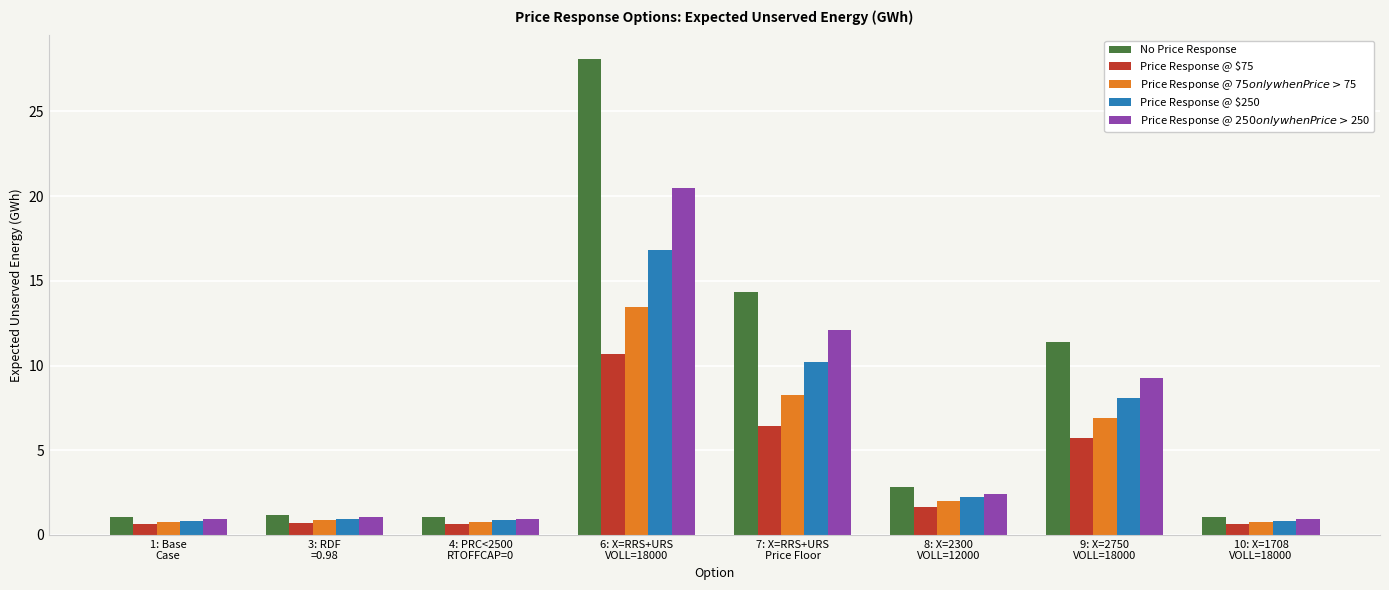

What is the value of the No Price Response bar at the 1st from the left?

1.1